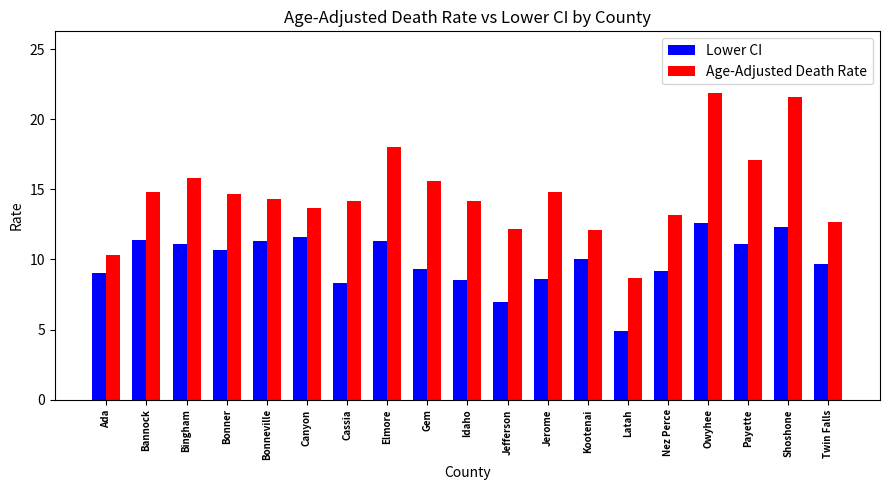

How many bars are there in each group?

2